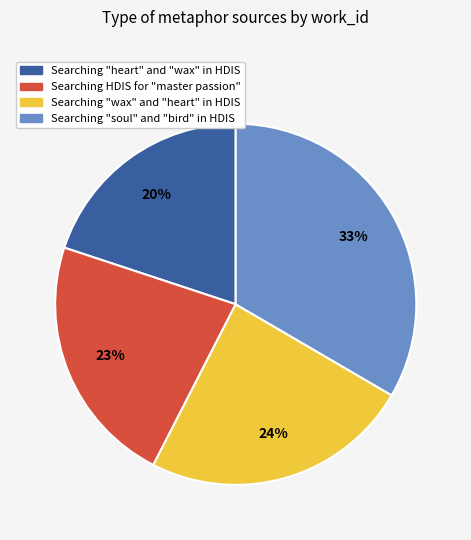

Does Searching HDIS for "master passion" account for over 50% of the chart?

No